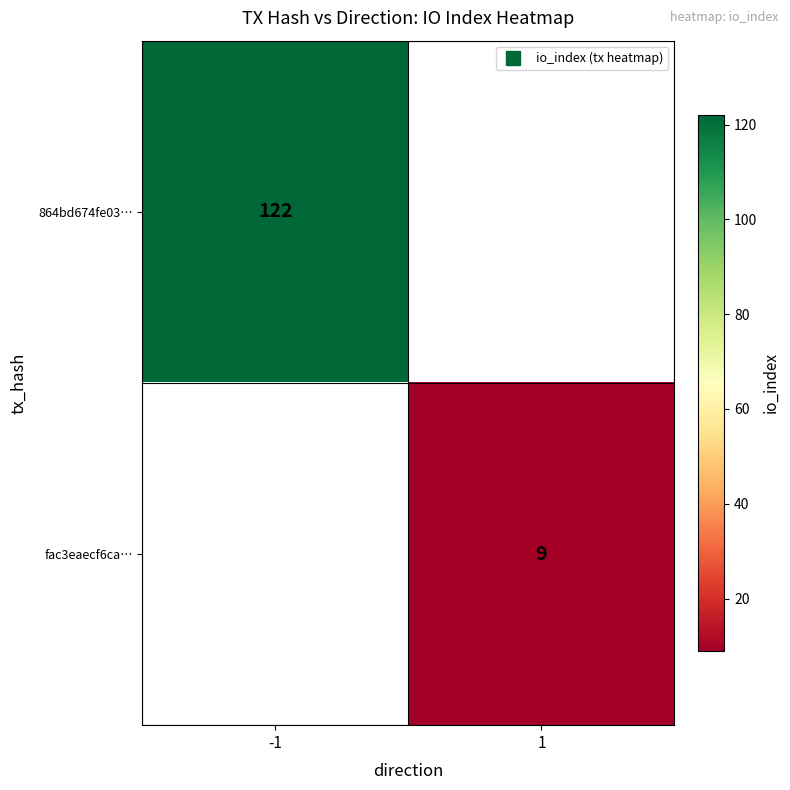

Count the number of data series in this chart.

2